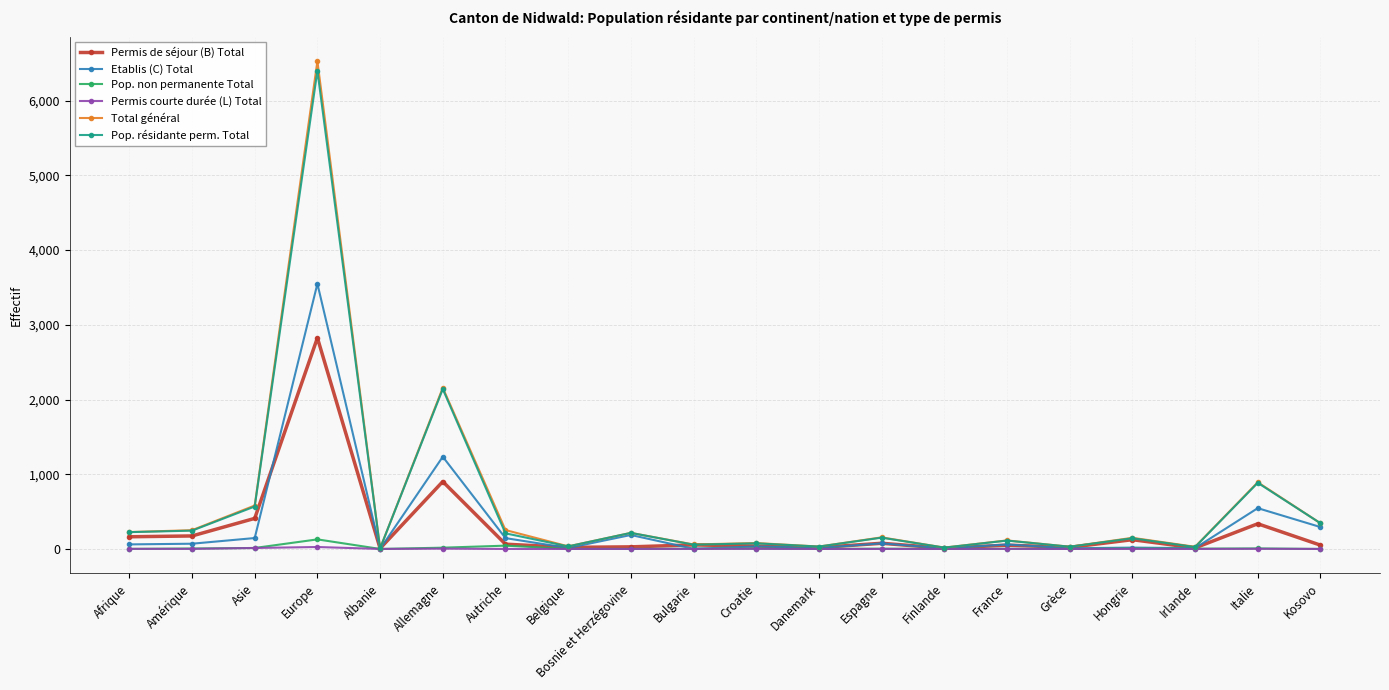

Does the chart have visible grid lines?

Yes